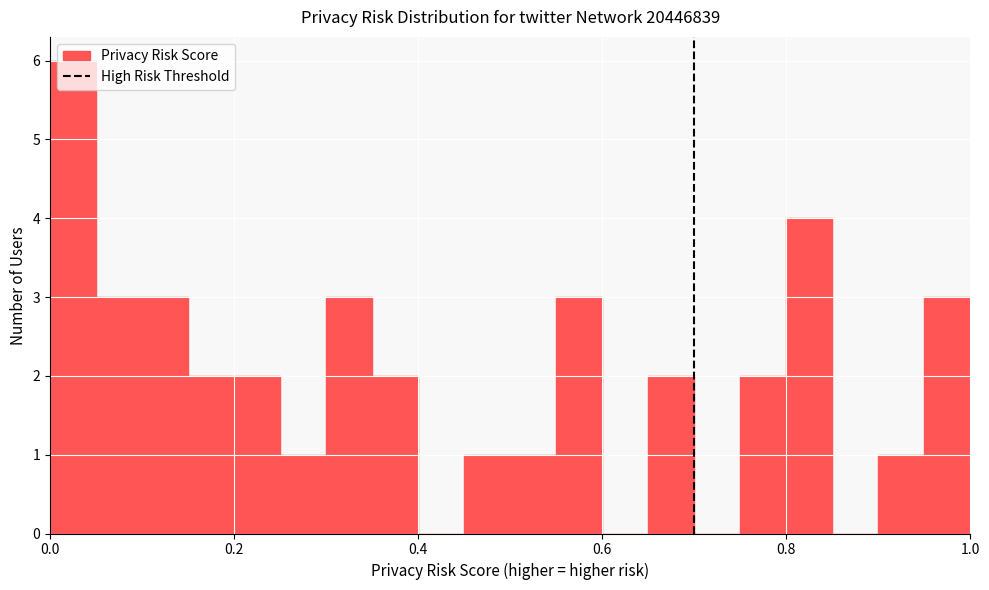

Around what value on the x-axis is the tallest bar? Give the approximate position of its centre, as read against the axis.

0.02